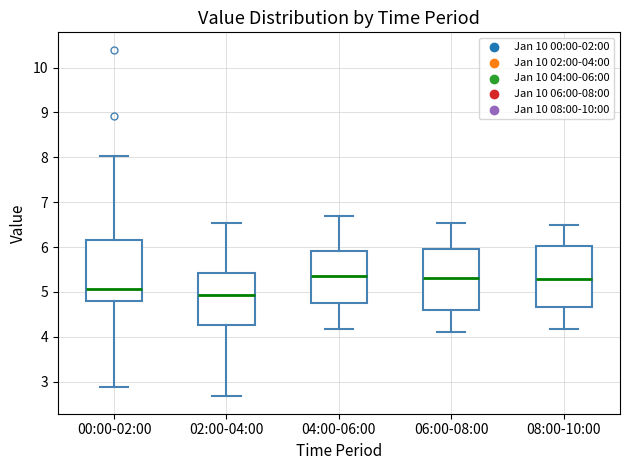

Which box has the lowest median line?

02:00-04:00